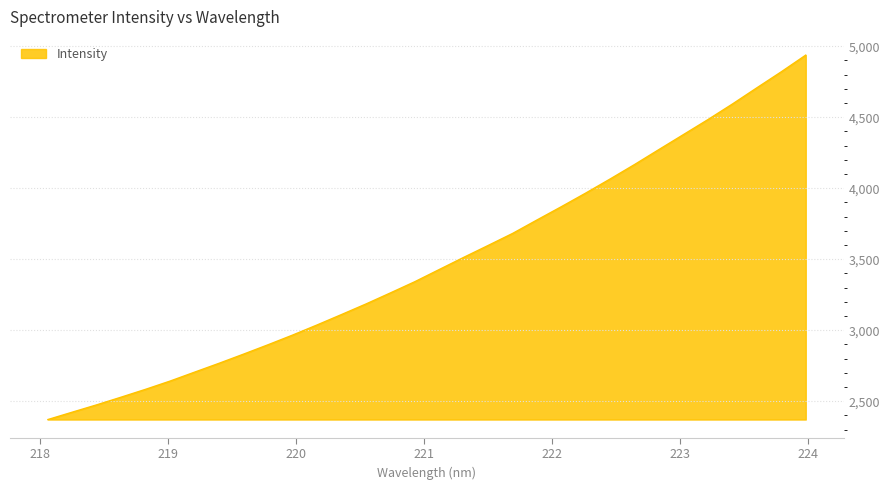

True or false: the data has more than 2 interior local peaks.

False